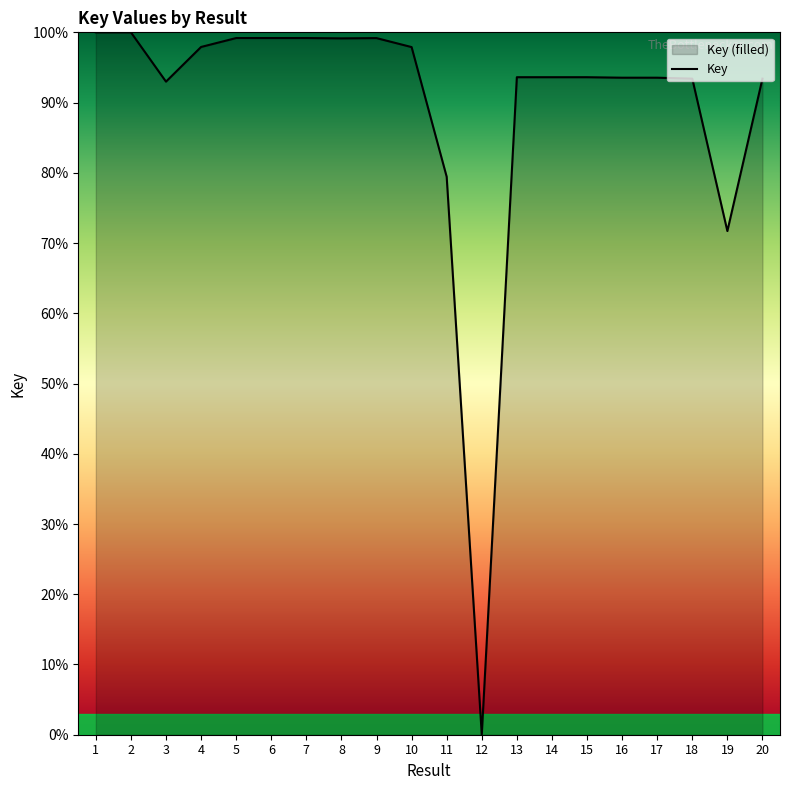

Approximately how many times larger is the value at 9 compared to 7?

1.0